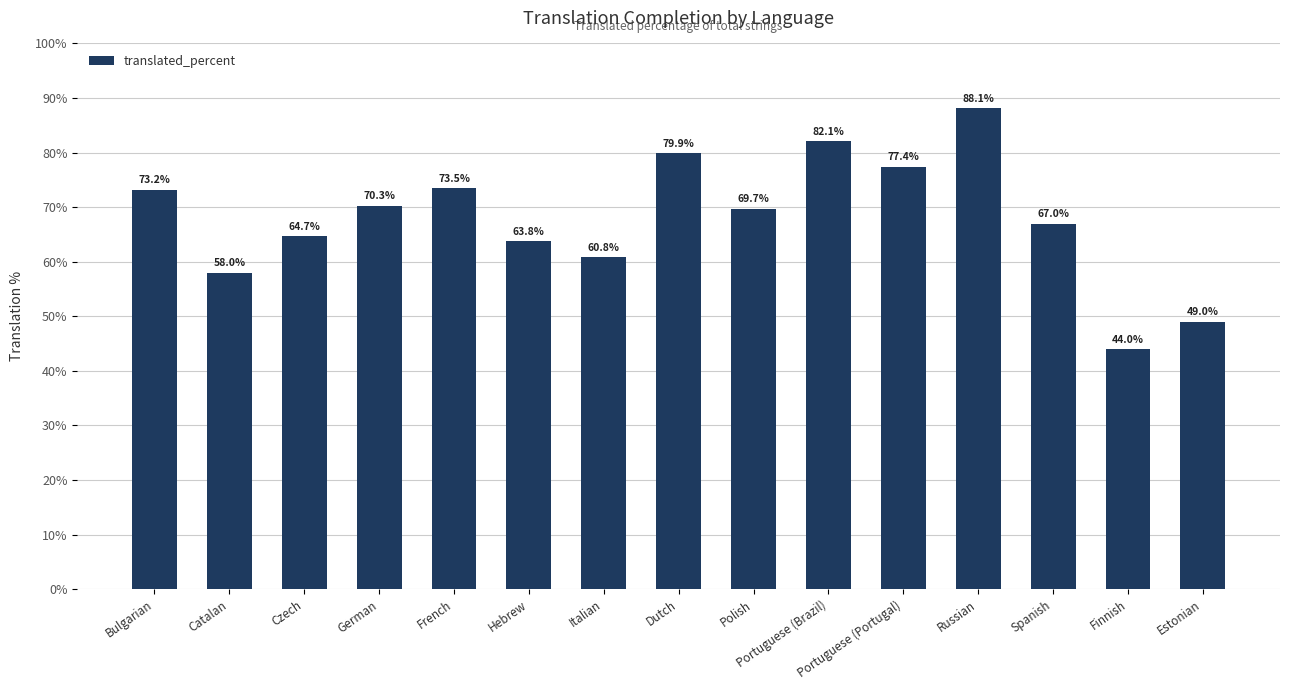

Which category has the highest value across all series?

Russian